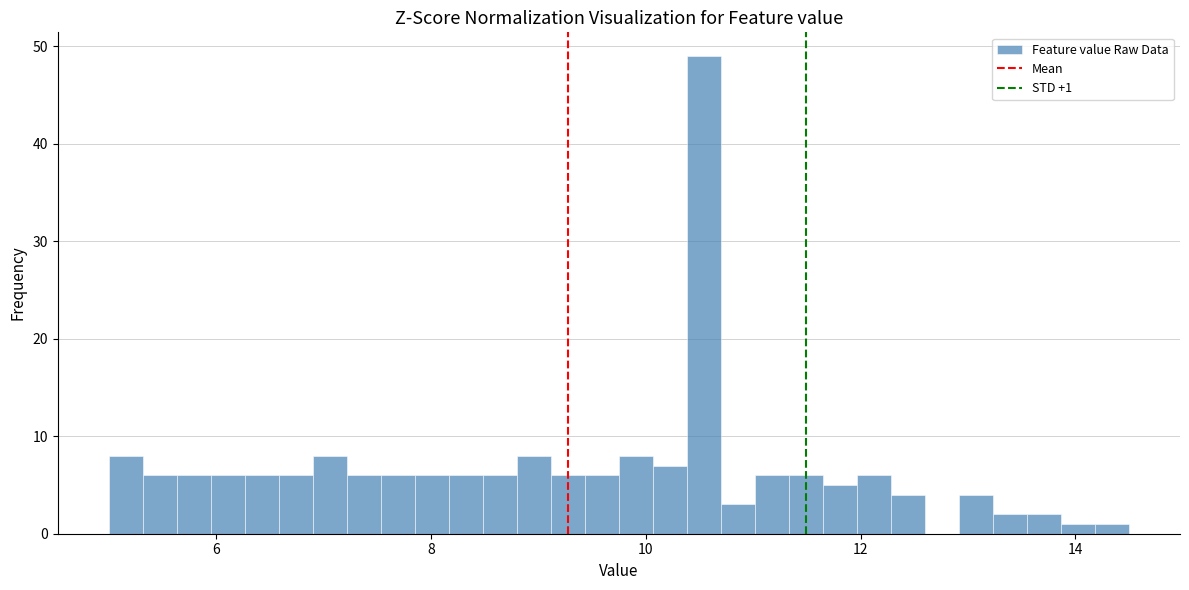

Read against the x-axis, roughly where is the centre of the tallest bar?

10.6